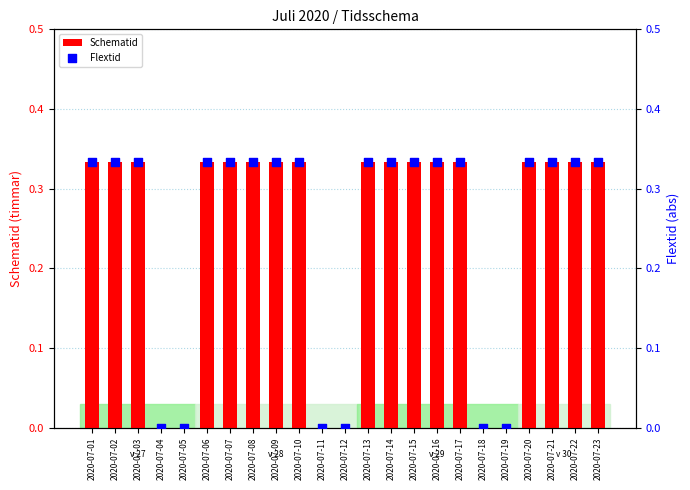

What are all the series names shown in the legend?

Schematid, Flextid